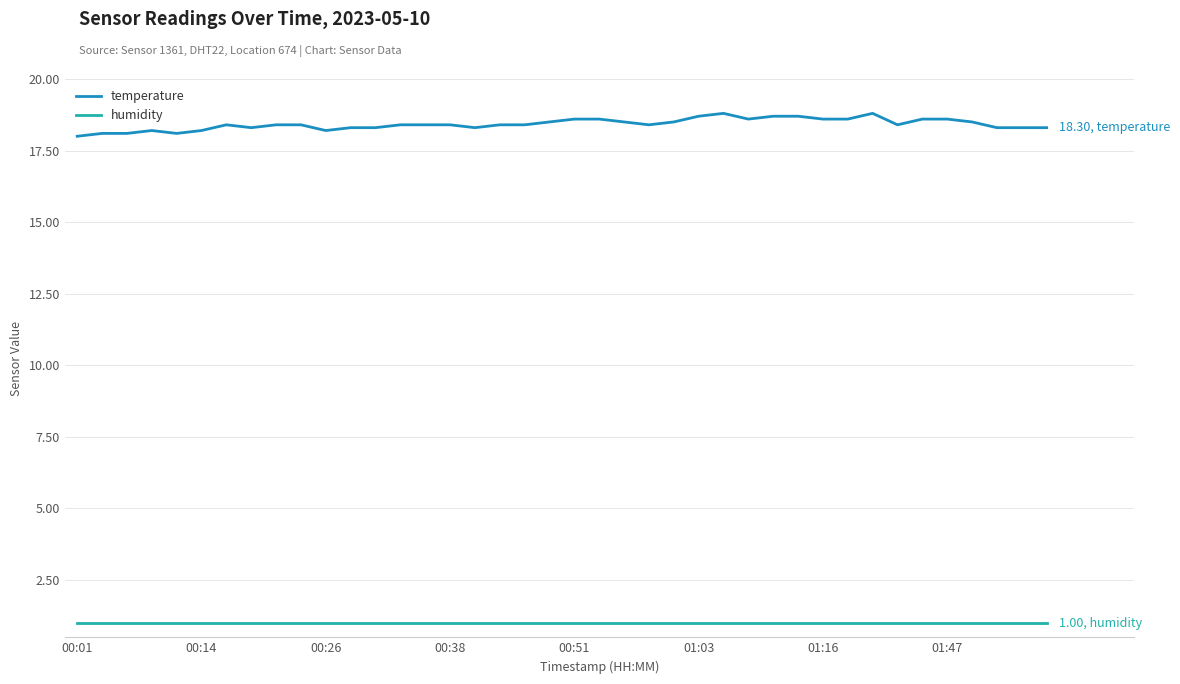

Count the number of data series in this chart.

2